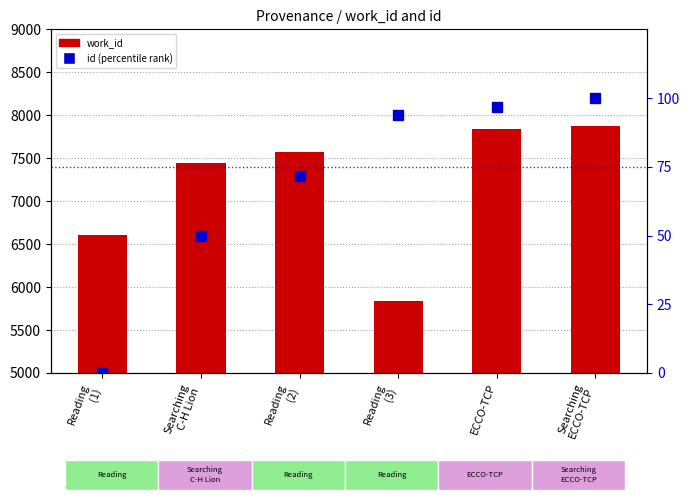

What is the total value across all series at Searching
C-H Lion?

7488.7